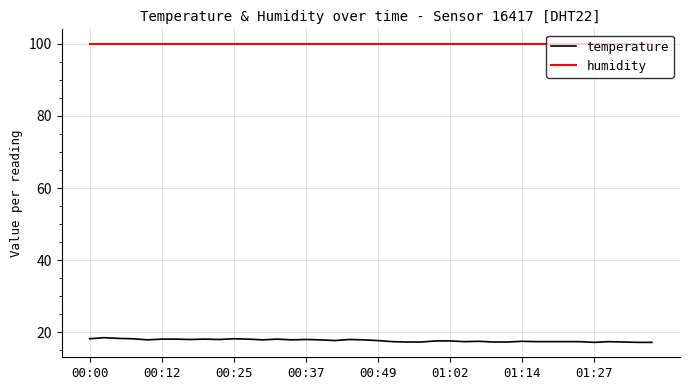

What is the greatest value displayed?

99.9